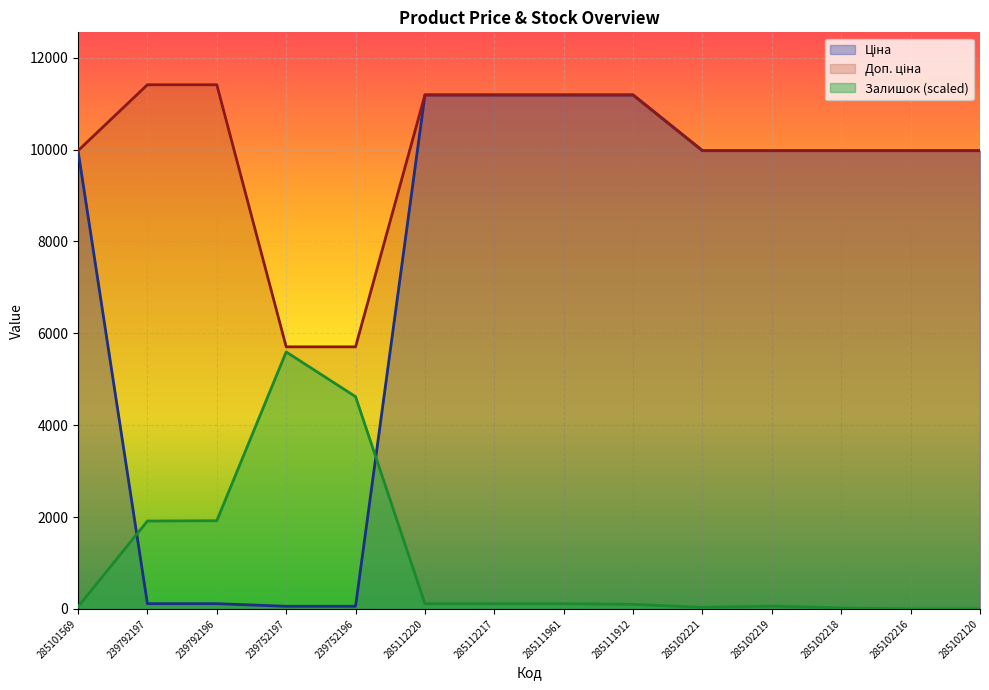

The Доп. ціна series shows 9975.0 at 285102120. True or false?

True